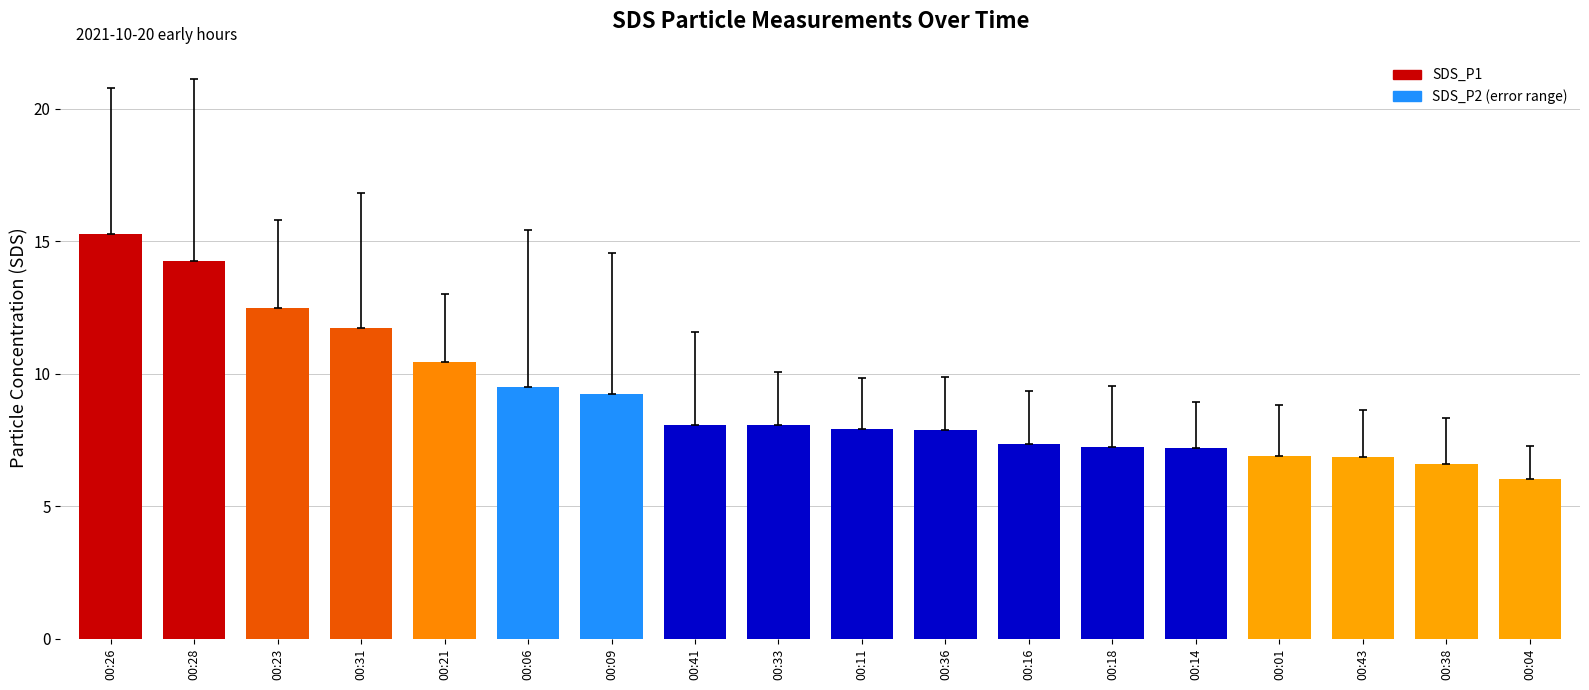

What is the sum of the values at 00:14 and 00:26?

22.5